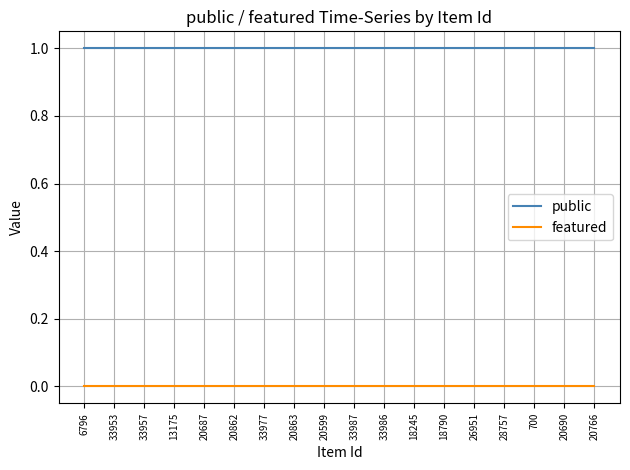

The featured series shows 0 at 28757. True or false?

True